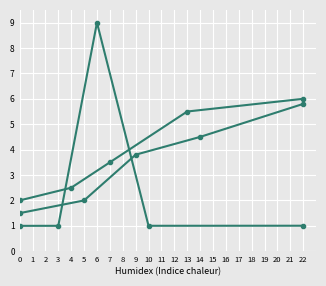

What is the total value across all series at 1?

5.5